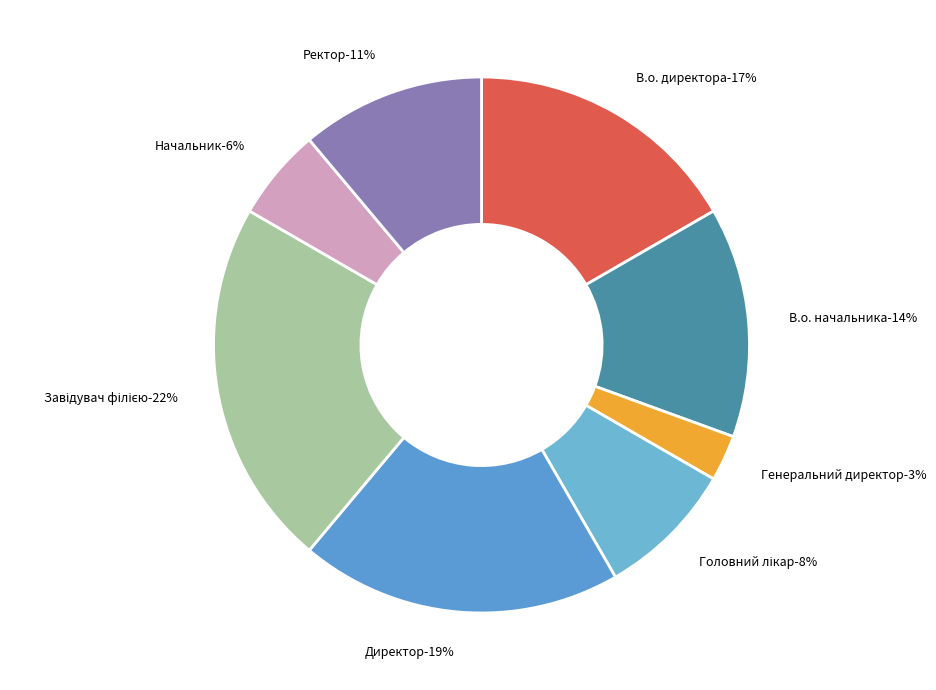

To the nearest percent, what is the average slice percentage?

12%